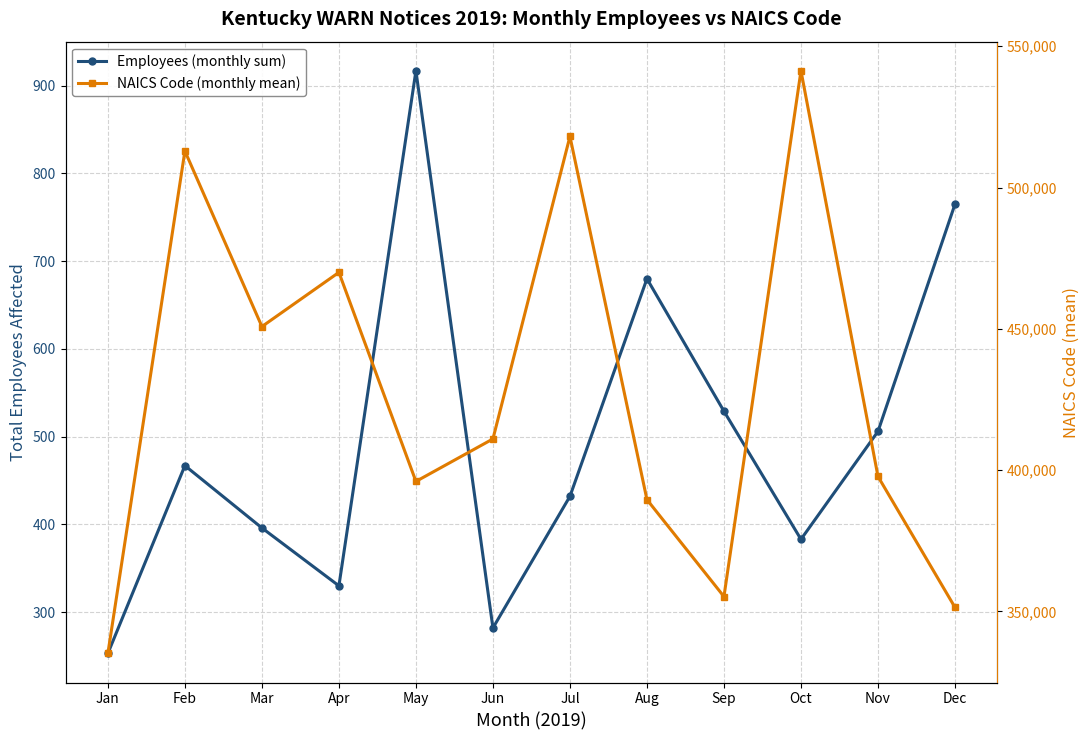

Which category has the highest value across all series?

Oct